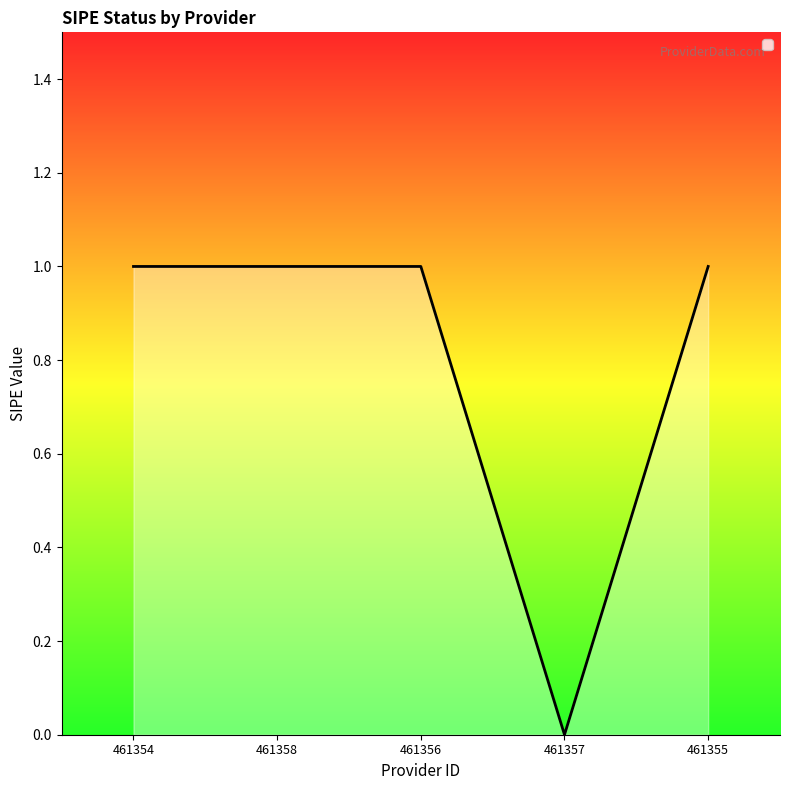

Reading right to left, extract all data points from this chart.

461355=1	461357=0	461356=1	461358=1	461354=1